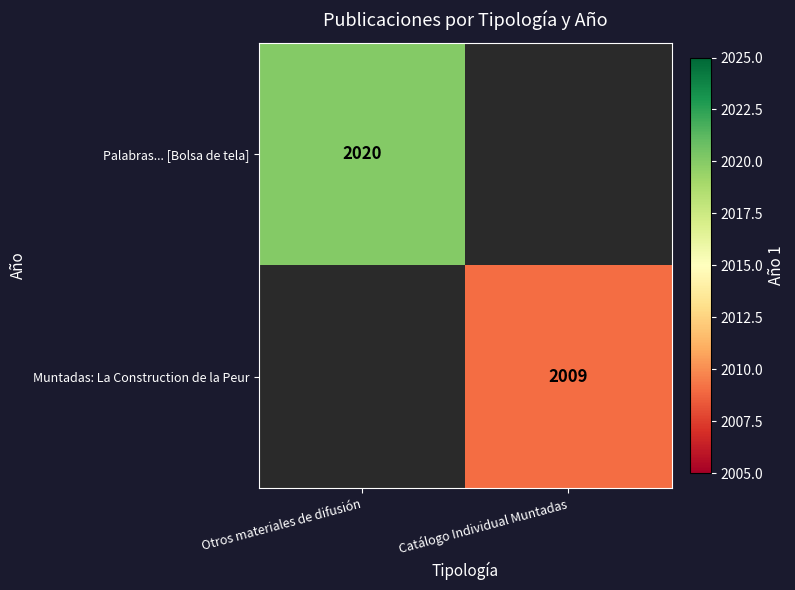

The value of Muntadas: La Construction de la Peur at Catálogo Individual Muntadas is 941. True or false?

False